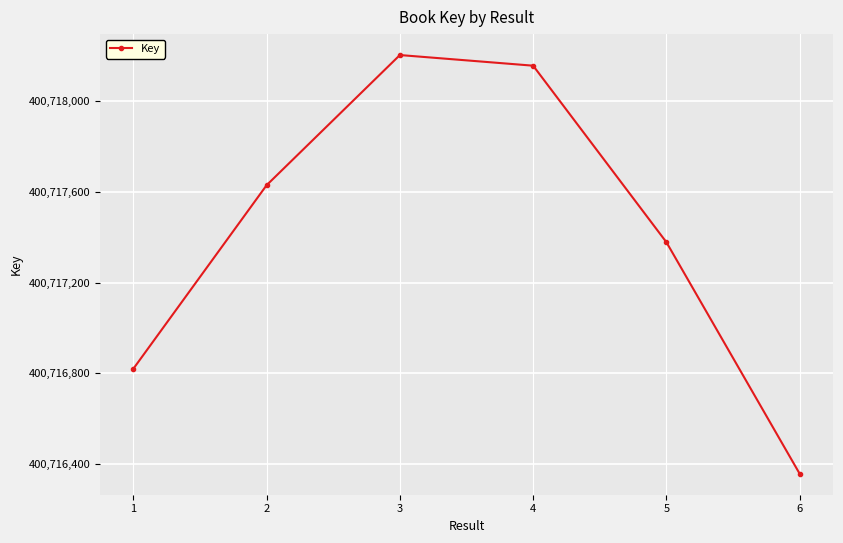

The value at 4 is 400718158. True or false?

True